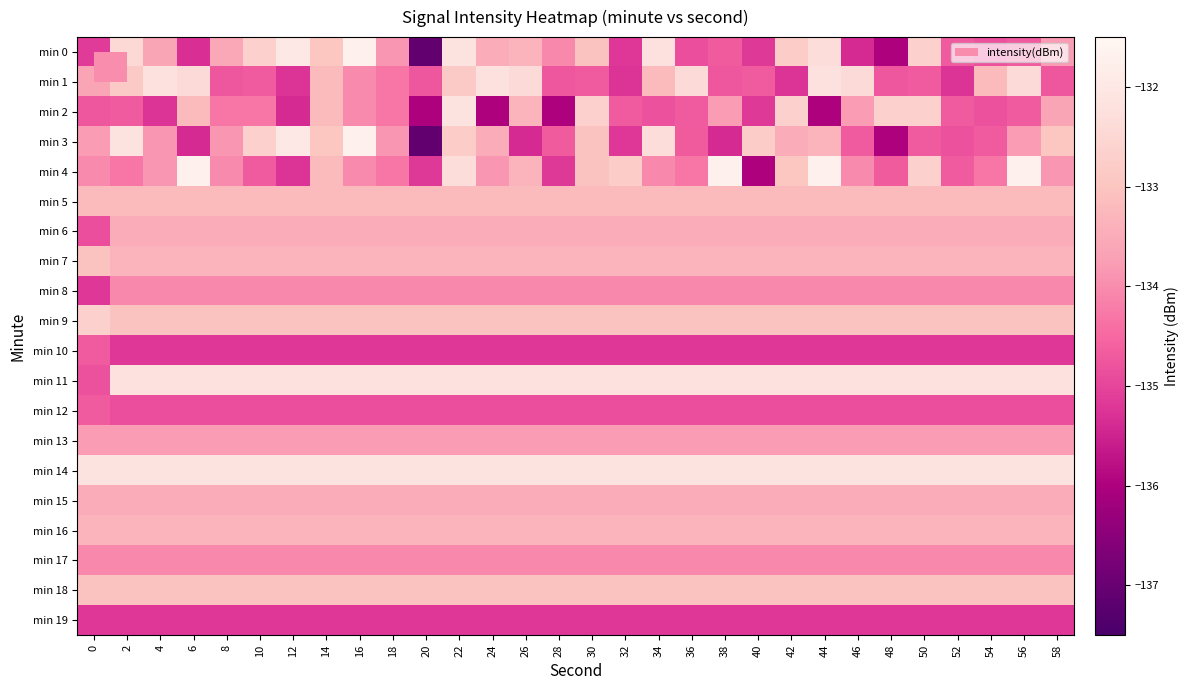

Between 20 and 48, which series saw the biggest shift?

min 2